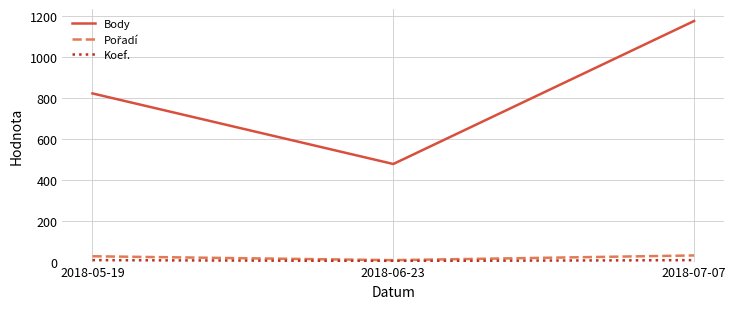

What is the maximum value shown in the chart?

1176